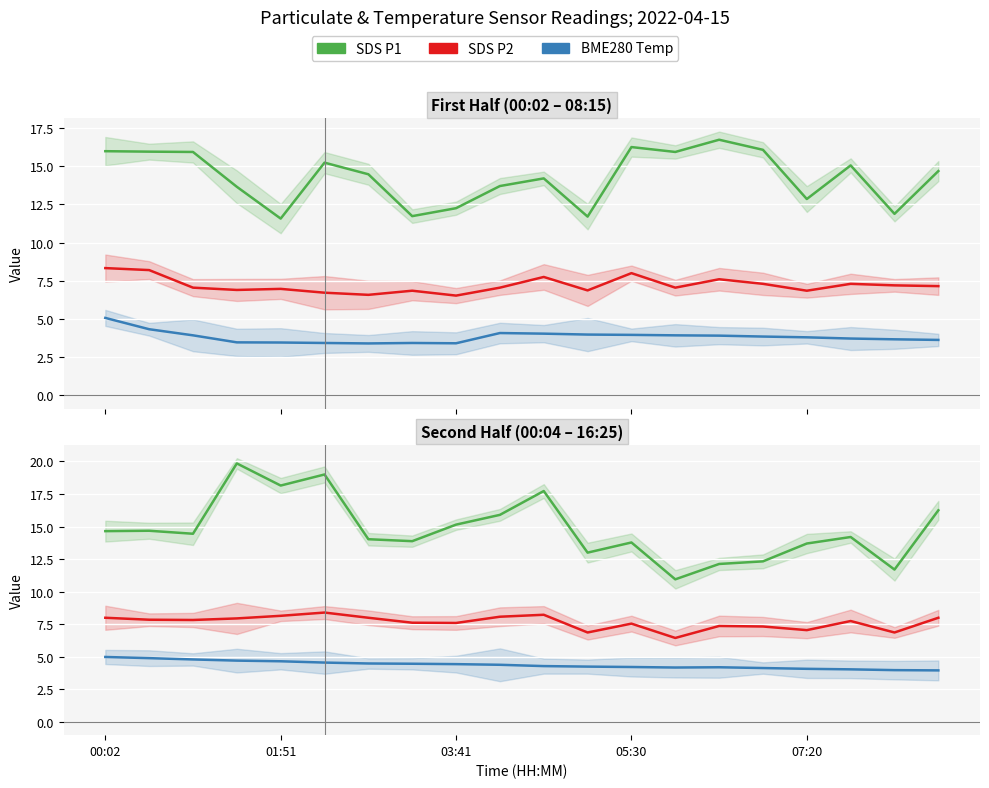

What is the label of the 11th point from the left?

10